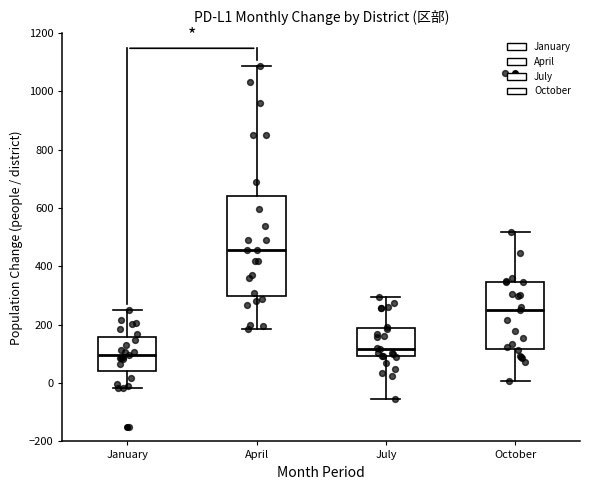

Reading left to right, read every box against the y-axis: the position of its median line, the range the box covers, and the ends of its whiskers. The values are not printed on the chart, so give them approximately, as read against the axis.

January: median 100, box 40 to 160, whiskers -20 to 260
April: median 460, box 300 to 640, whiskers 180 to 1080
July: median 120, box 100 to 200, whiskers -60 to 300
October: median 260, box 120 to 340, whiskers 0 to 520